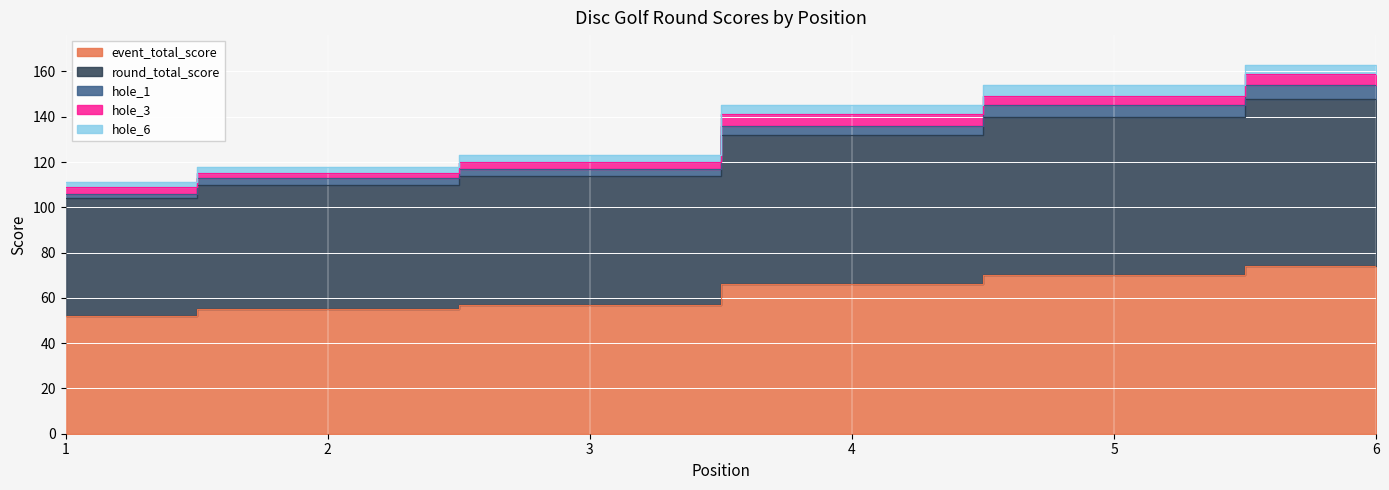

True or false: hole_1 has more than 2 points higher than both neighbors.

False